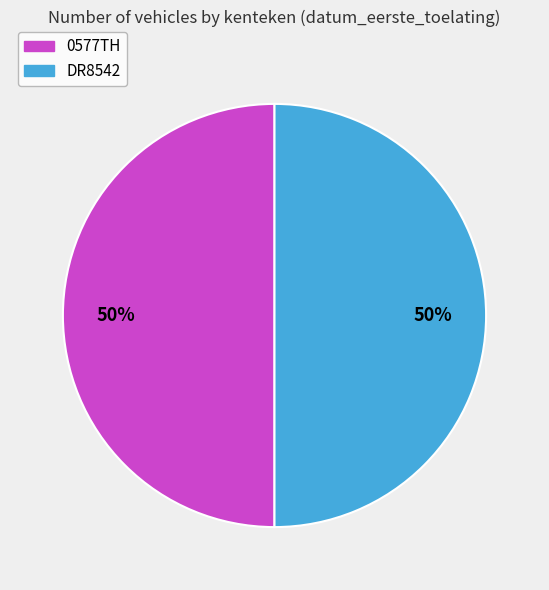

To the nearest percent, what is the average slice percentage?

50%